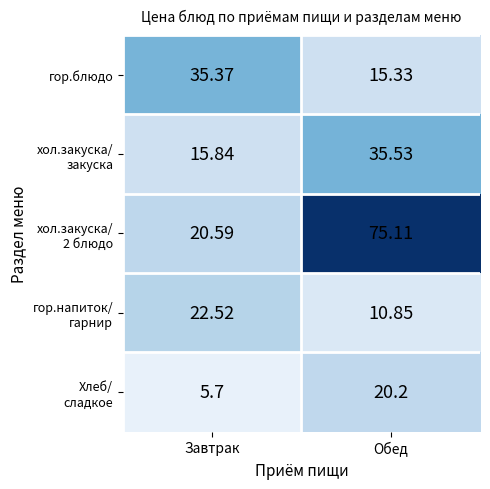

Which category has the lowest value in the гор.блюдо series?

Обед